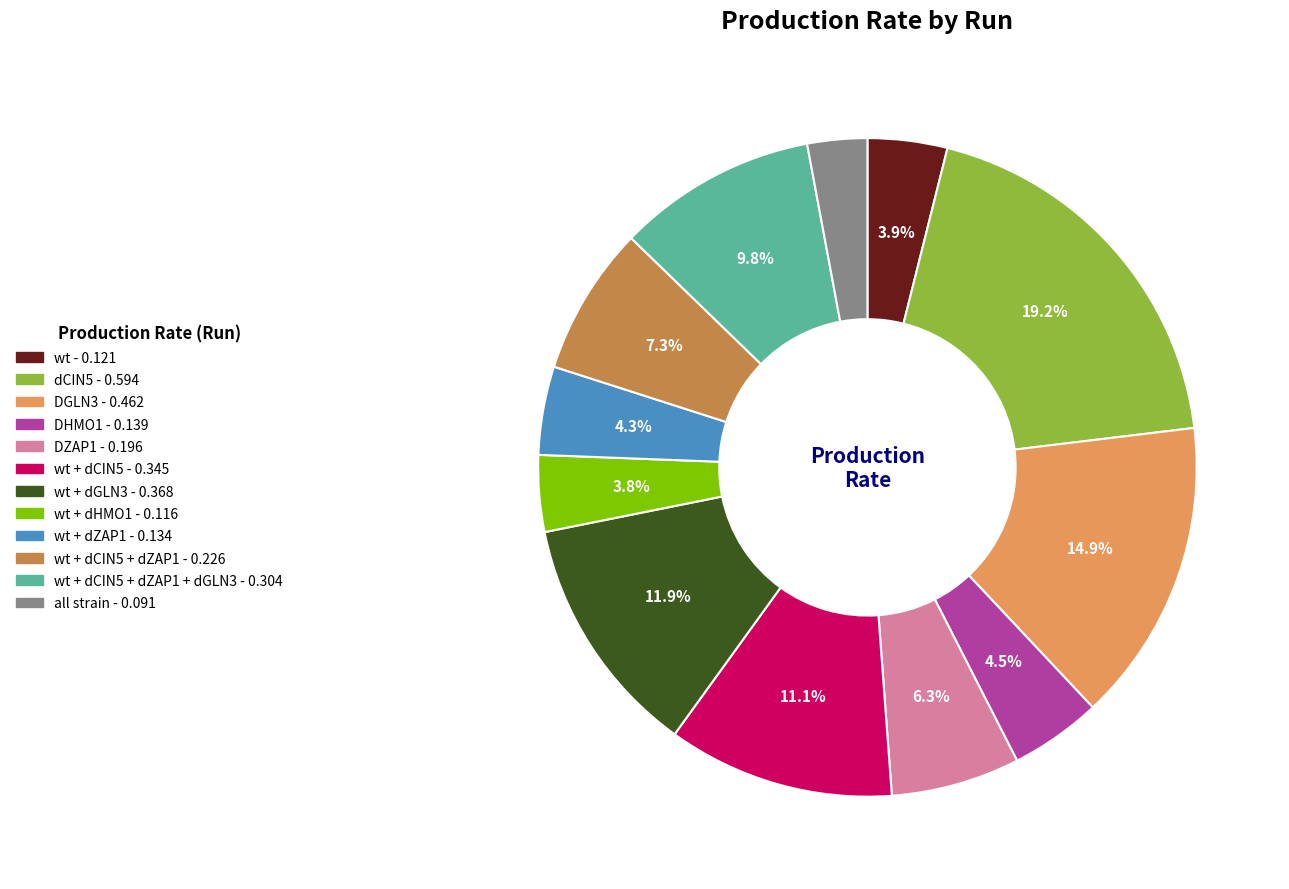

How many segments does this pie chart have?

12